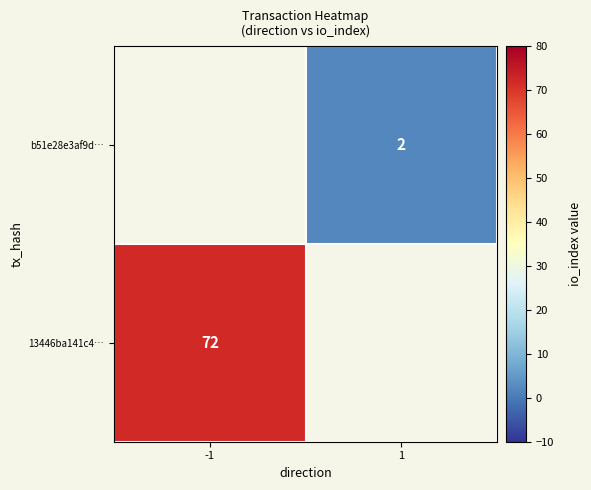

At how many categories does at least one series exceed 58?

1